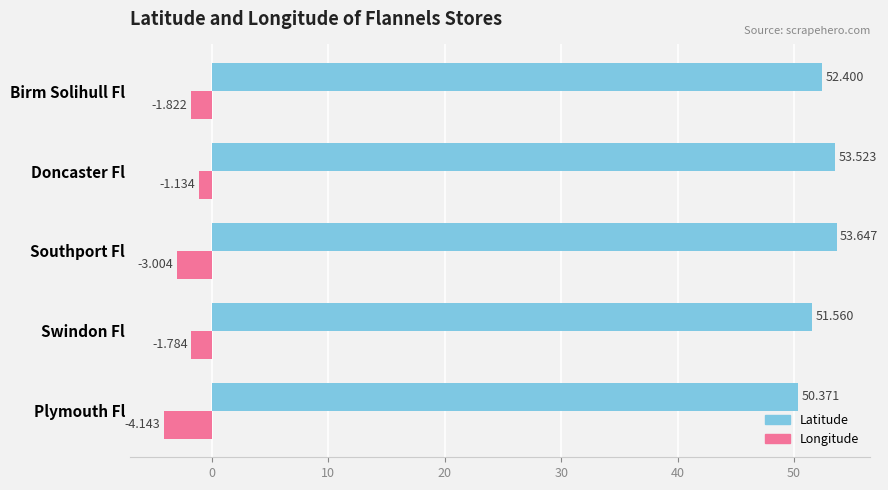

Which series has the widest spread of values?

Latitude